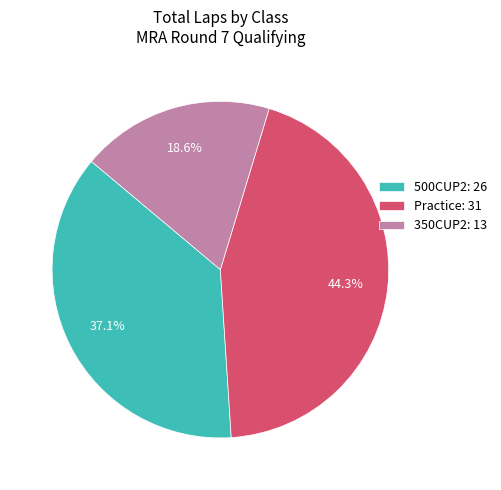

Which slice is the smallest?

350CUP2: 13